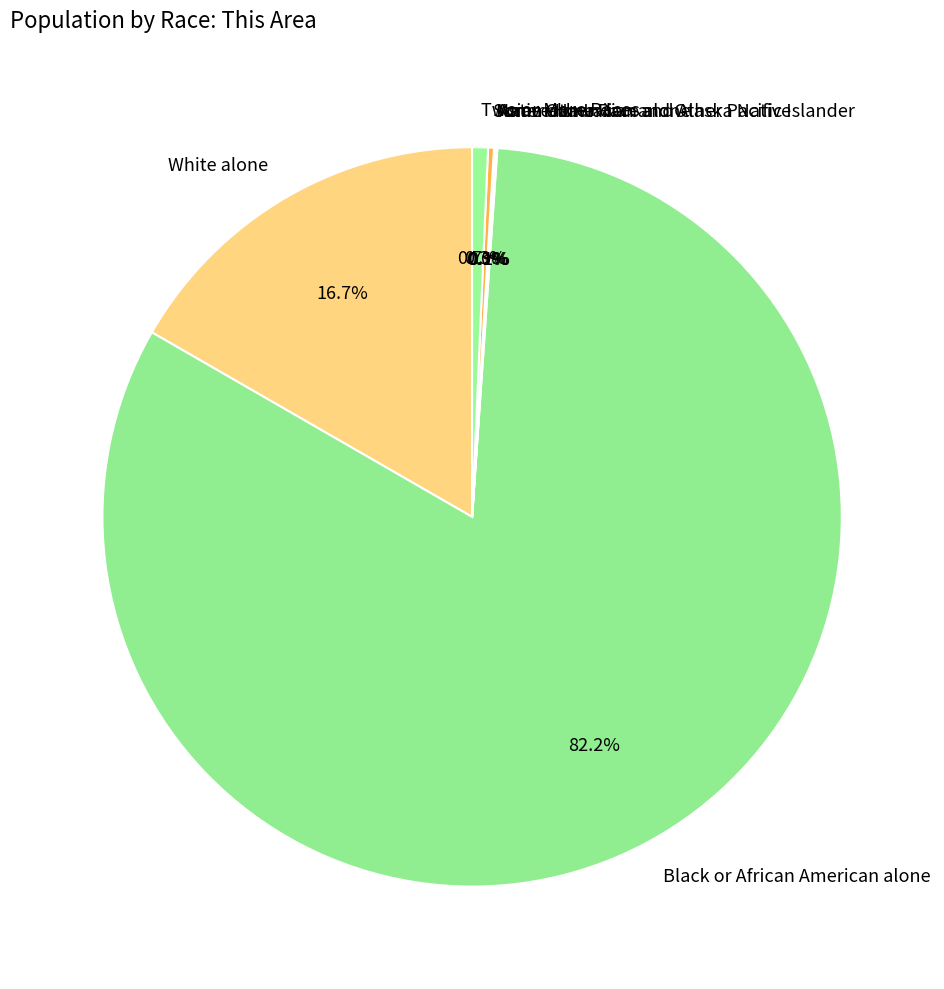

The Two or More Races slice represents 11% of the pie. True or false?

False